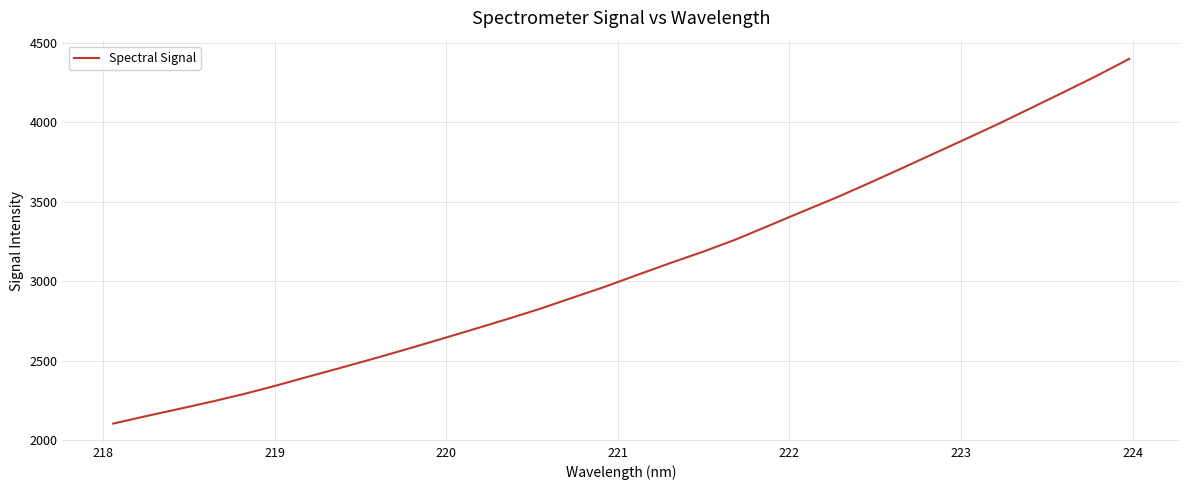

What is the difference between the maximum and minimum values?

2294.6